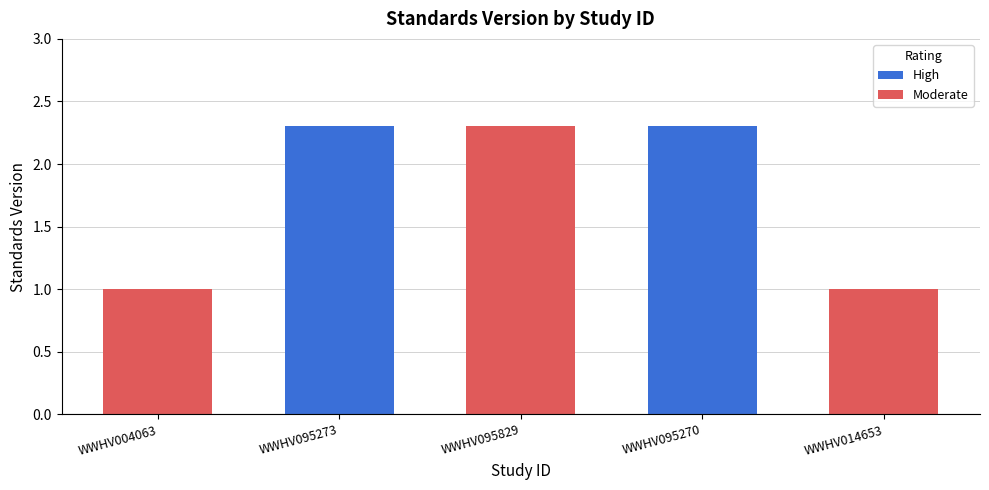

What is the ratio of the value at WWHV095270 to the value at WWHV004063?

2.3